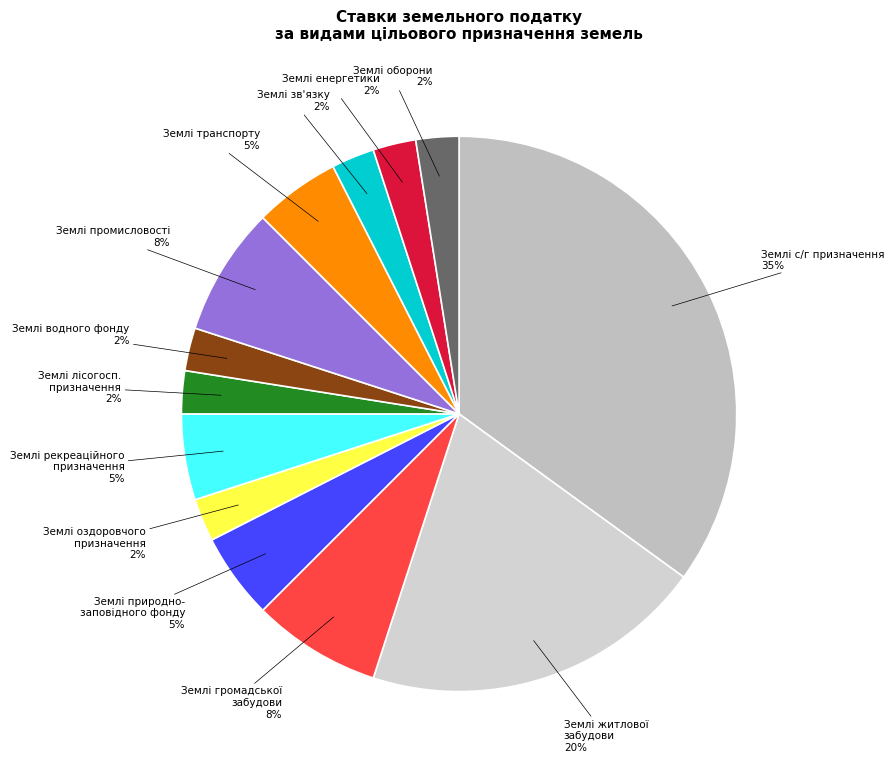

What is the largest slice in the pie chart?

Землі с/г призначення